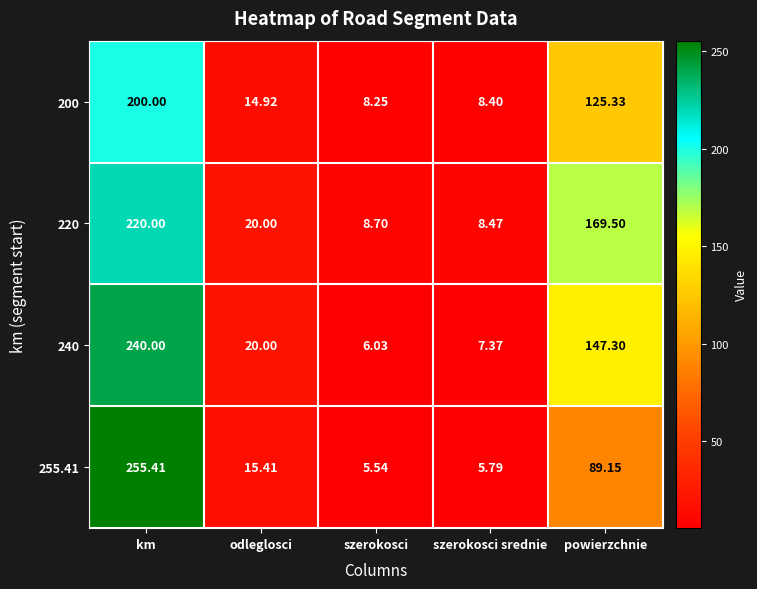

At which category does the chart reach its peak across all series?

km